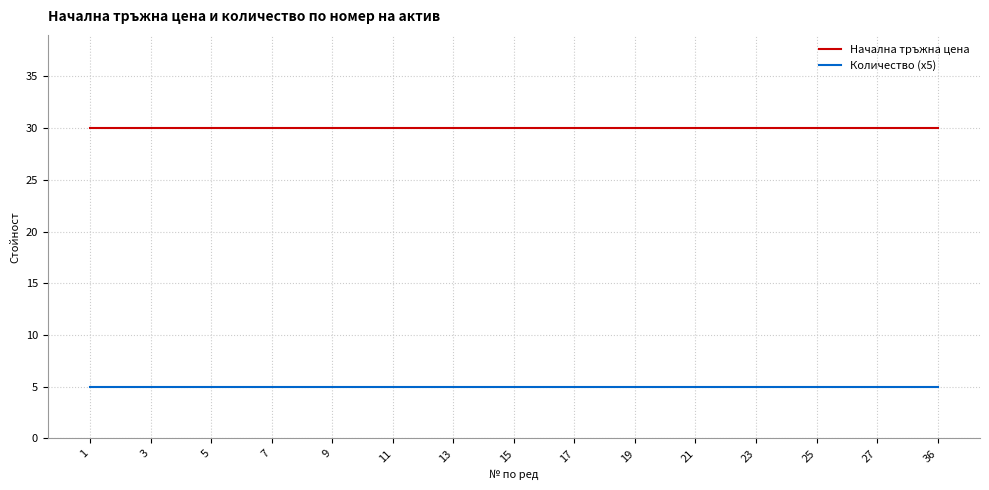

True or false: Начална тръжна цена and Количество (x5) intersect in this chart.

False